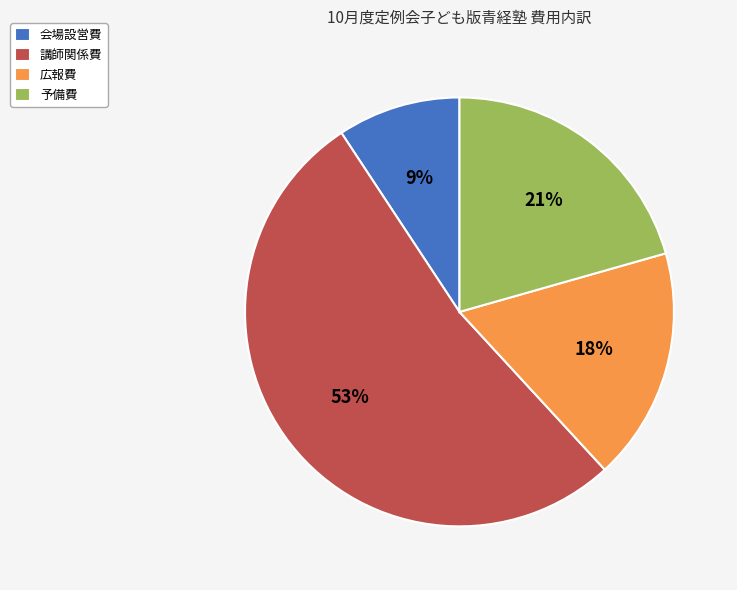

What percentage is the 会場設営費 slice, to the nearest percent?

9%